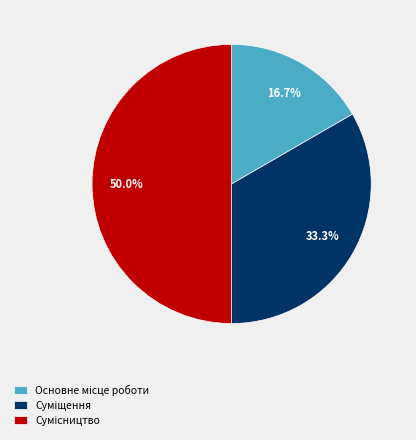

How many slices are in this pie chart?

3